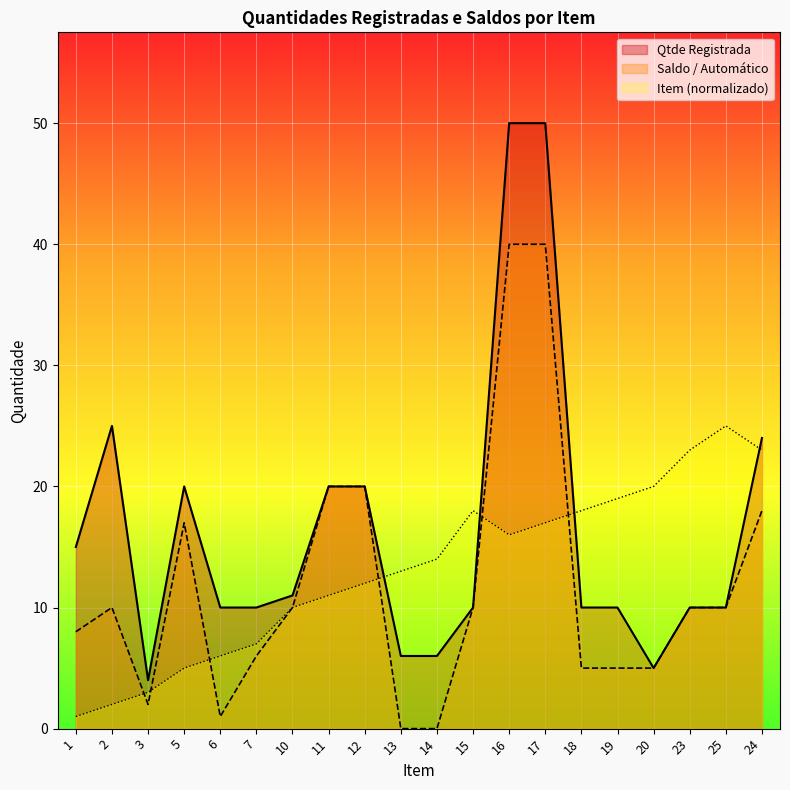

Which series has the largest range (max minus min)?

Qtde Registrada